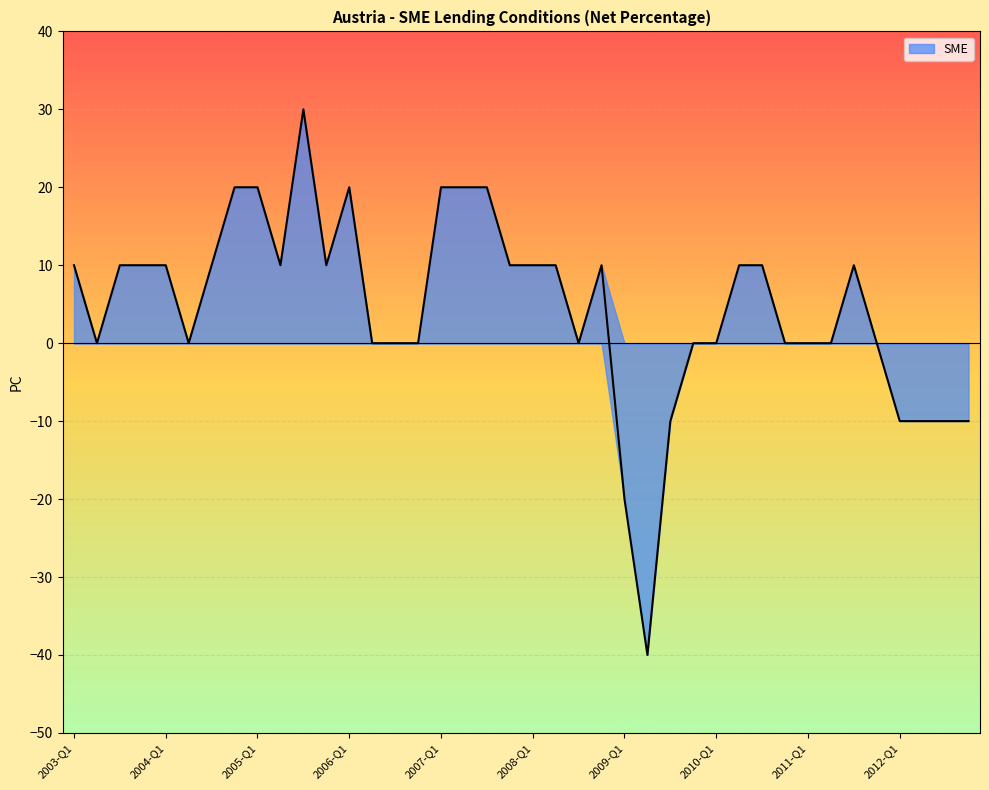

Which has a higher value, 2009-Q4 or 2012-Q1?

2009-Q4